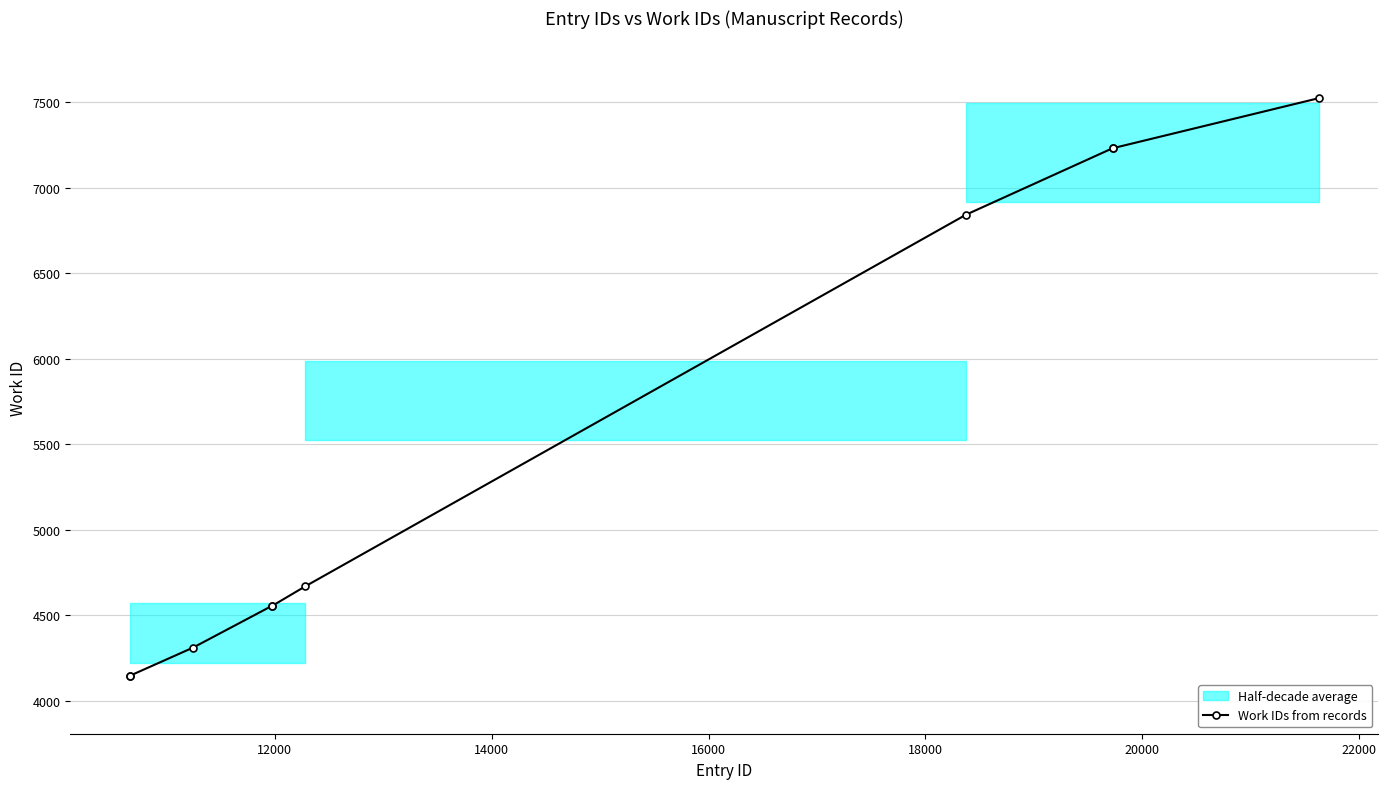

How many values are below 4670?

5